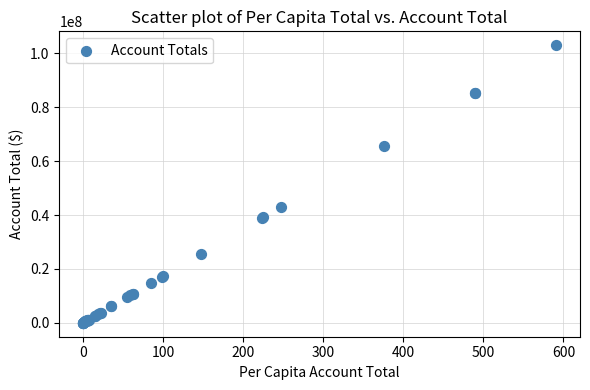

What Y value in the scatter plot is closest to 51481910?

43019715